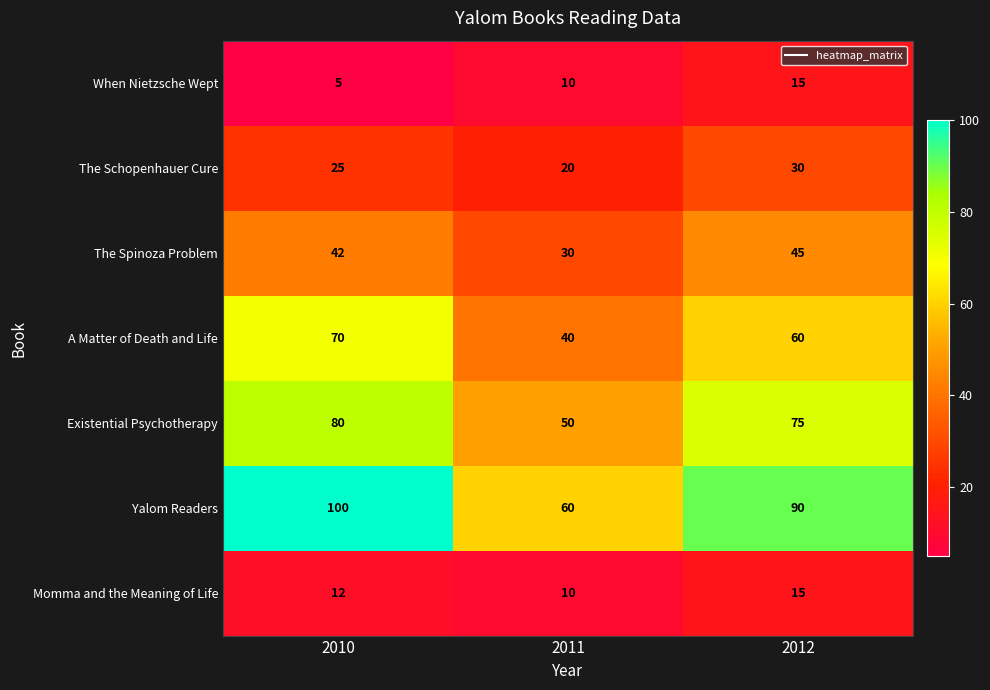

List the labels in order of When Nietzsche Wept value, smallest first.

2010, 2011, 2012